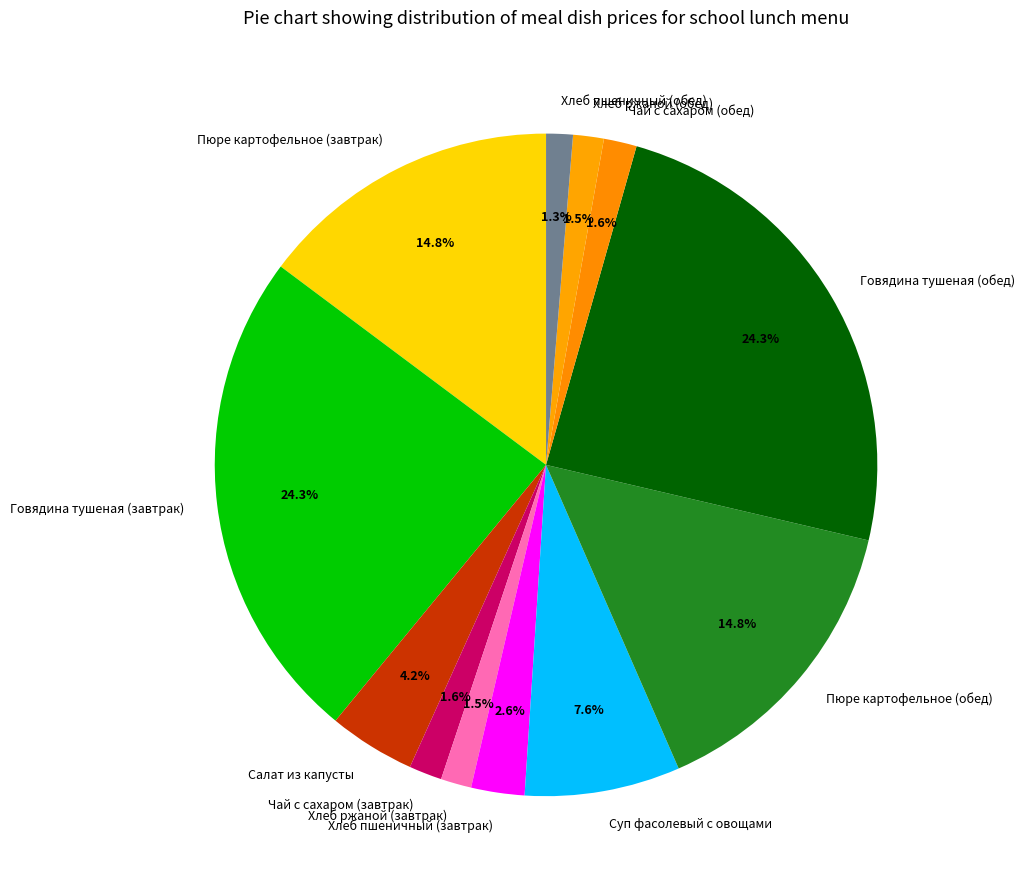

Between Салат из капусты and Говядина тушеная (обед), which is larger?

Говядина тушеная (обед)